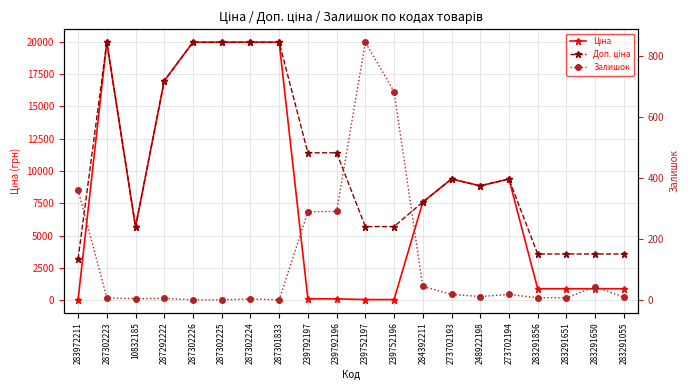

Which series has the widest spread of values?

Ціна